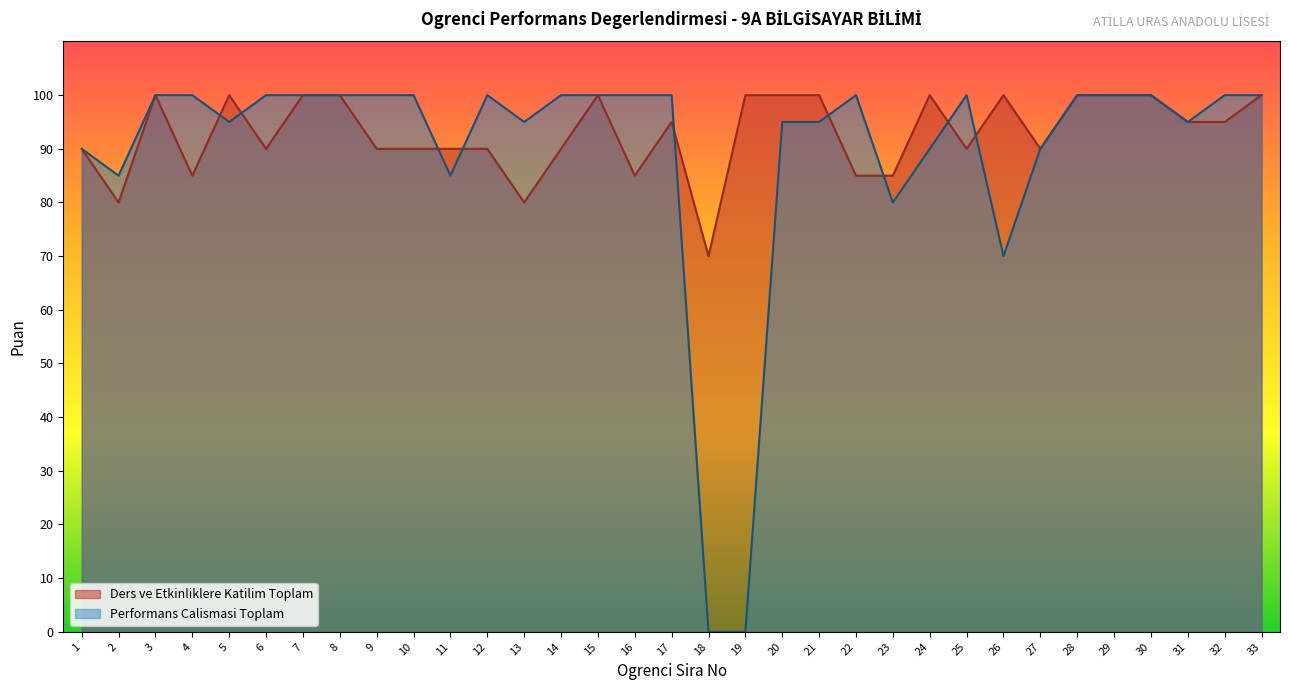

How many data points in Performans Calismasi Toplam are less than 100?

14